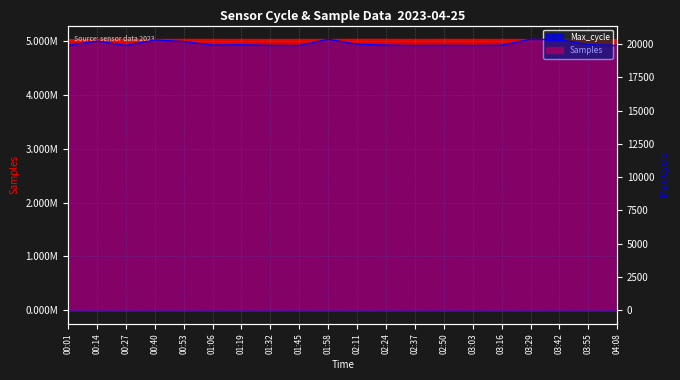

In Max_cycle, how many points are lower than both neighbors (excluding endpoints)?

5